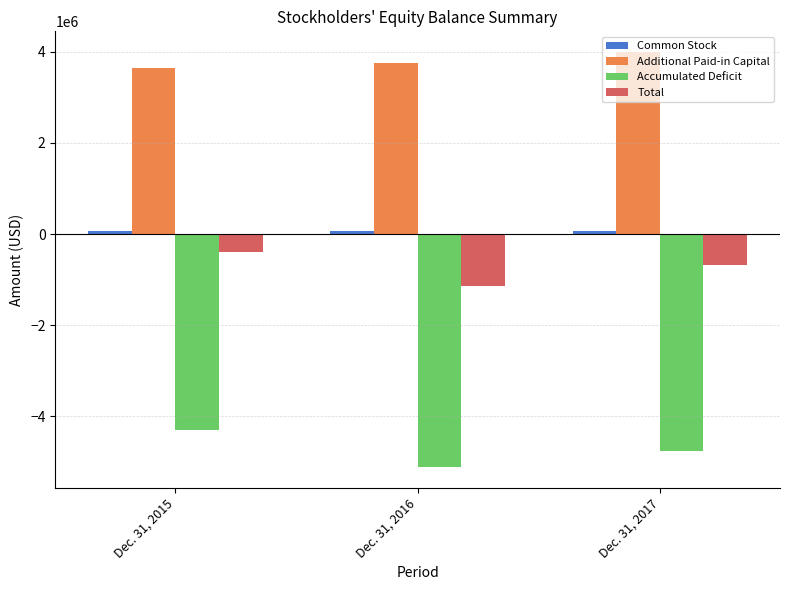

What is the average value of the Total series?

-740636